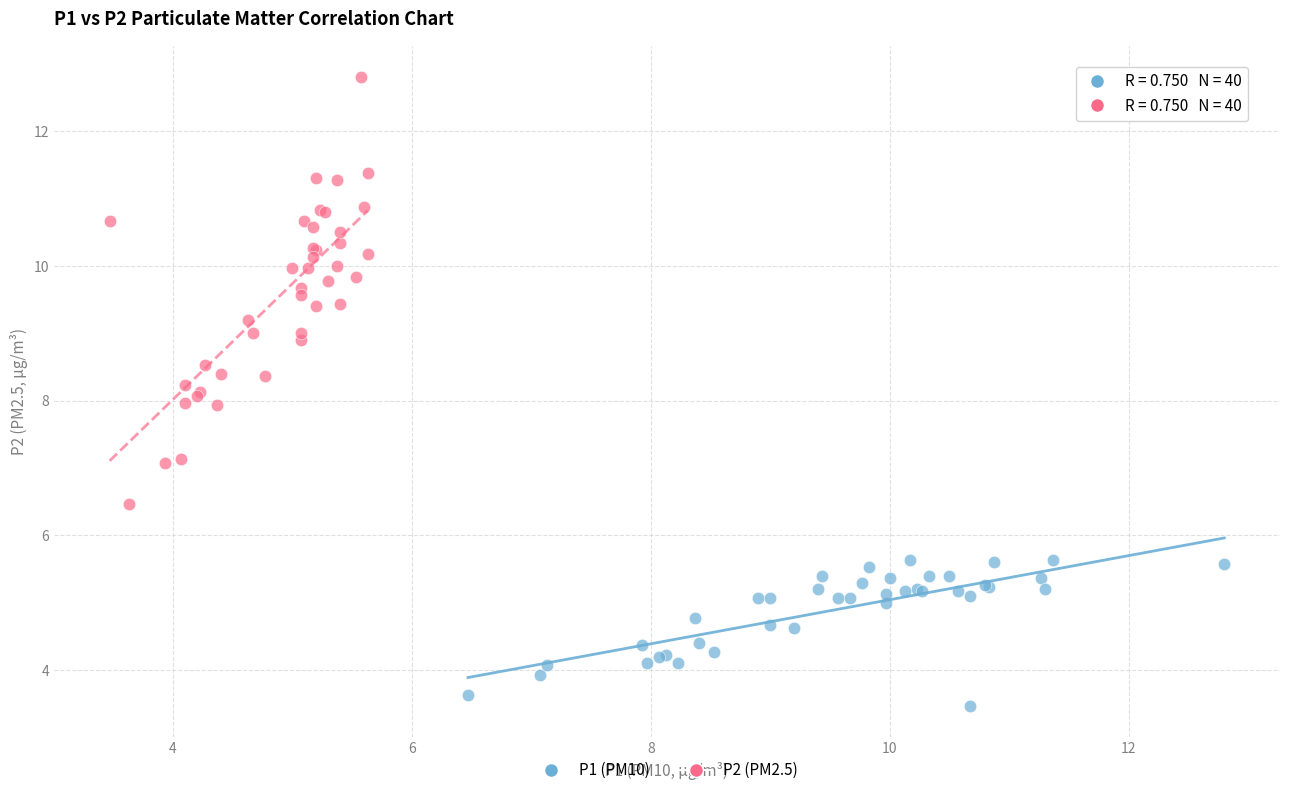

Which series contains the lowest Y value?

P1 (PM10)